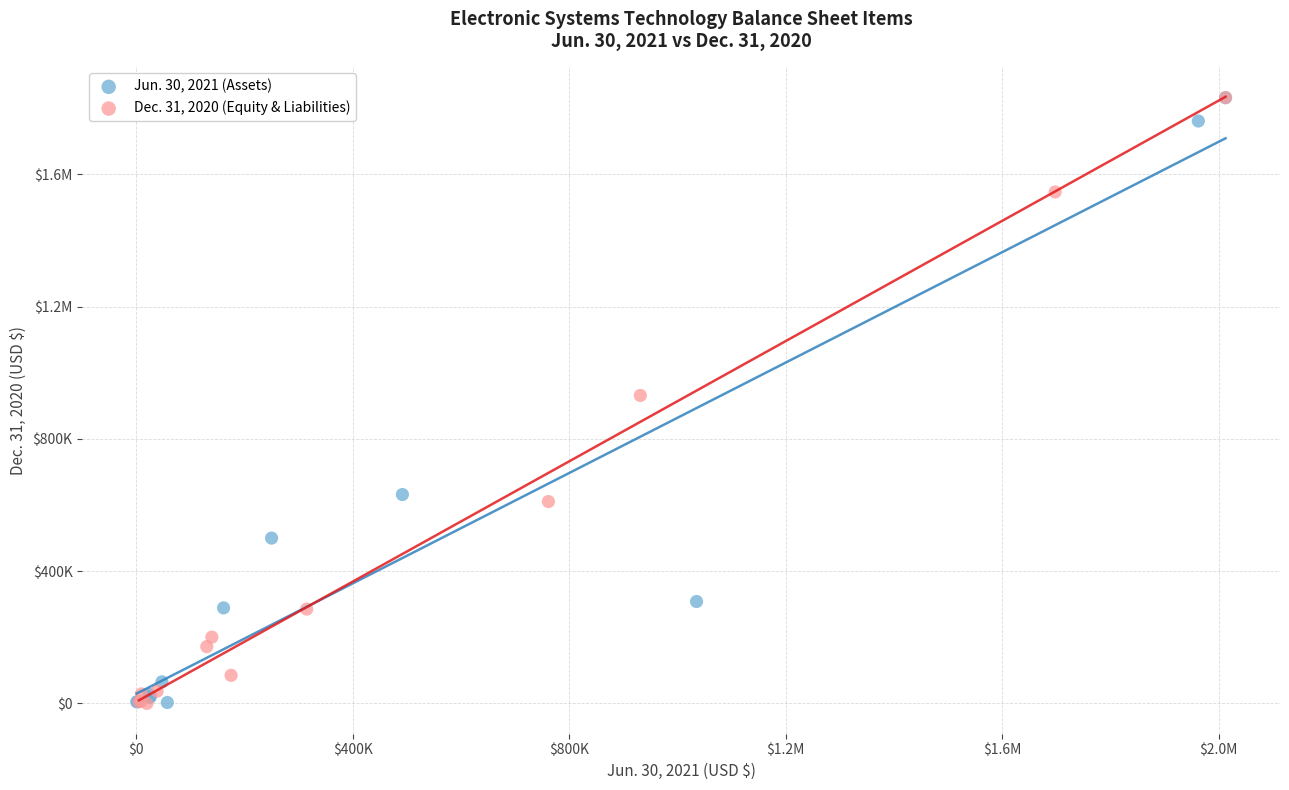

What are all the series names shown in the legend?

Jun. 30, 2021 (Assets), Dec. 31, 2020 (Equity & Liabilities)